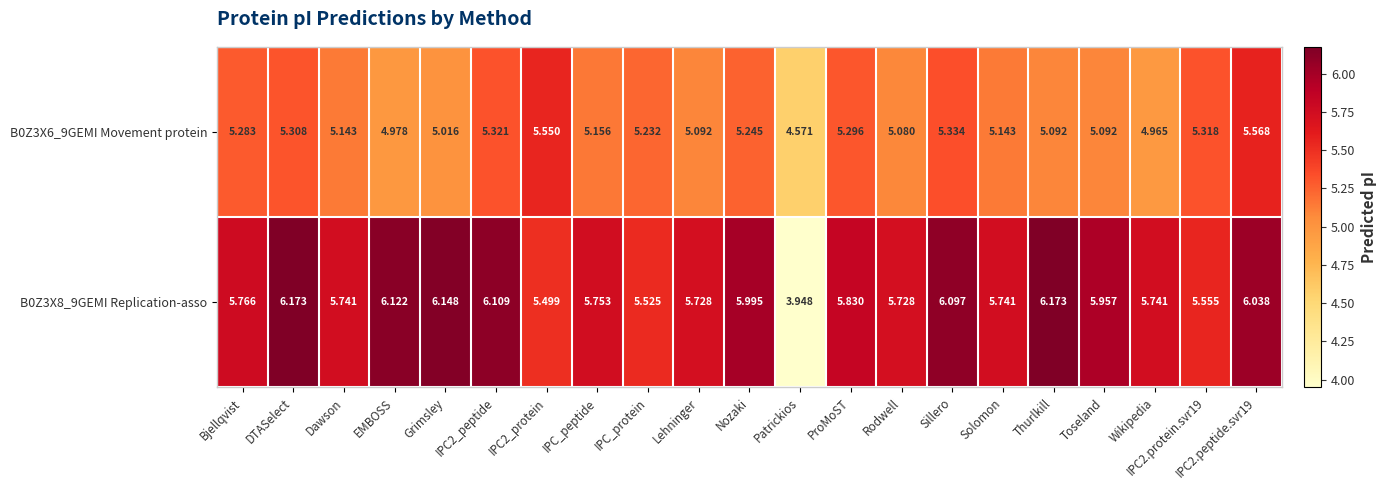

Where does the B0Z3X8_9GEMI Replication-asso series first go above 5?

Bjellqvist